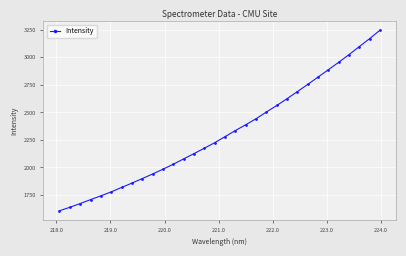

What is the value of the 31st point from the left?

3170.7